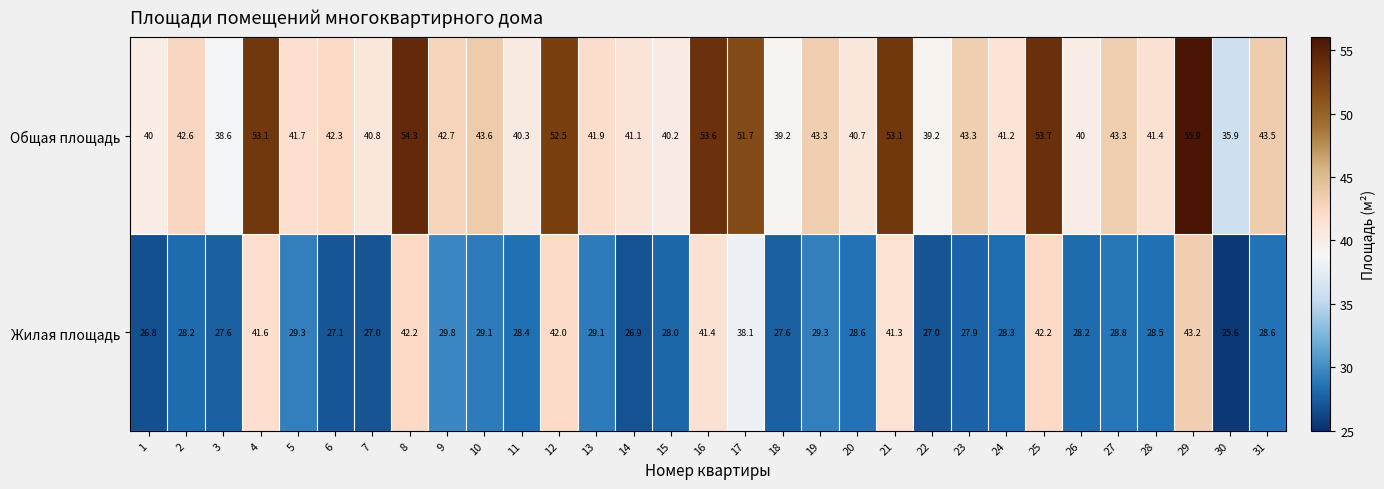

Rank the series at 30 from lowest to highest value.

Жилая площадь, Общая площадь